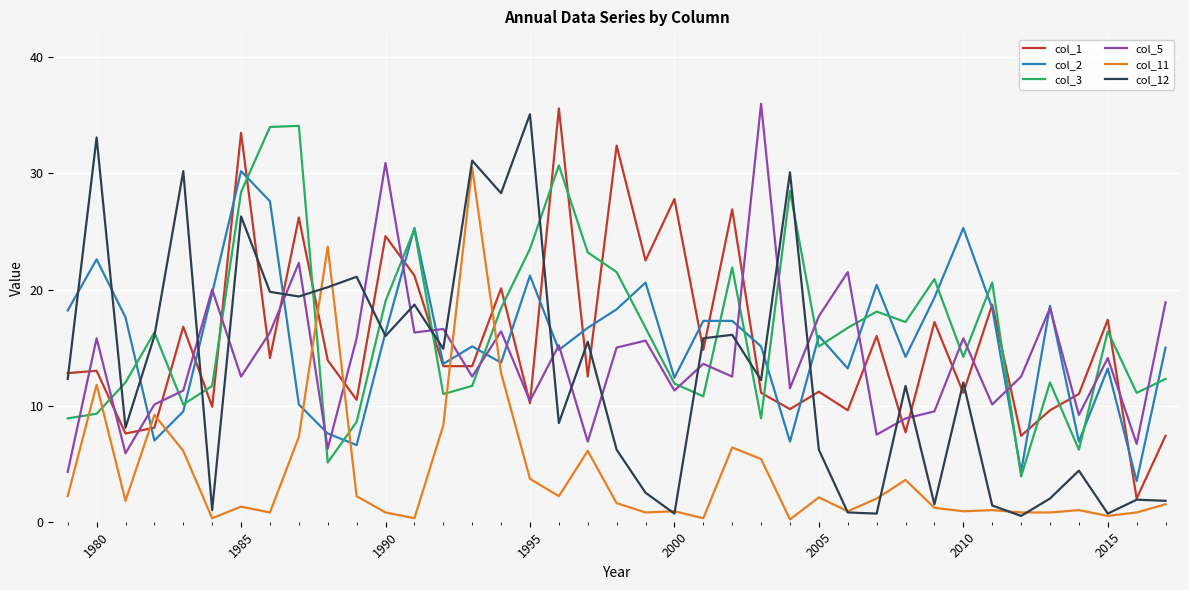

What is the difference between the second highest and minimum values in the col_5 series?

26.6